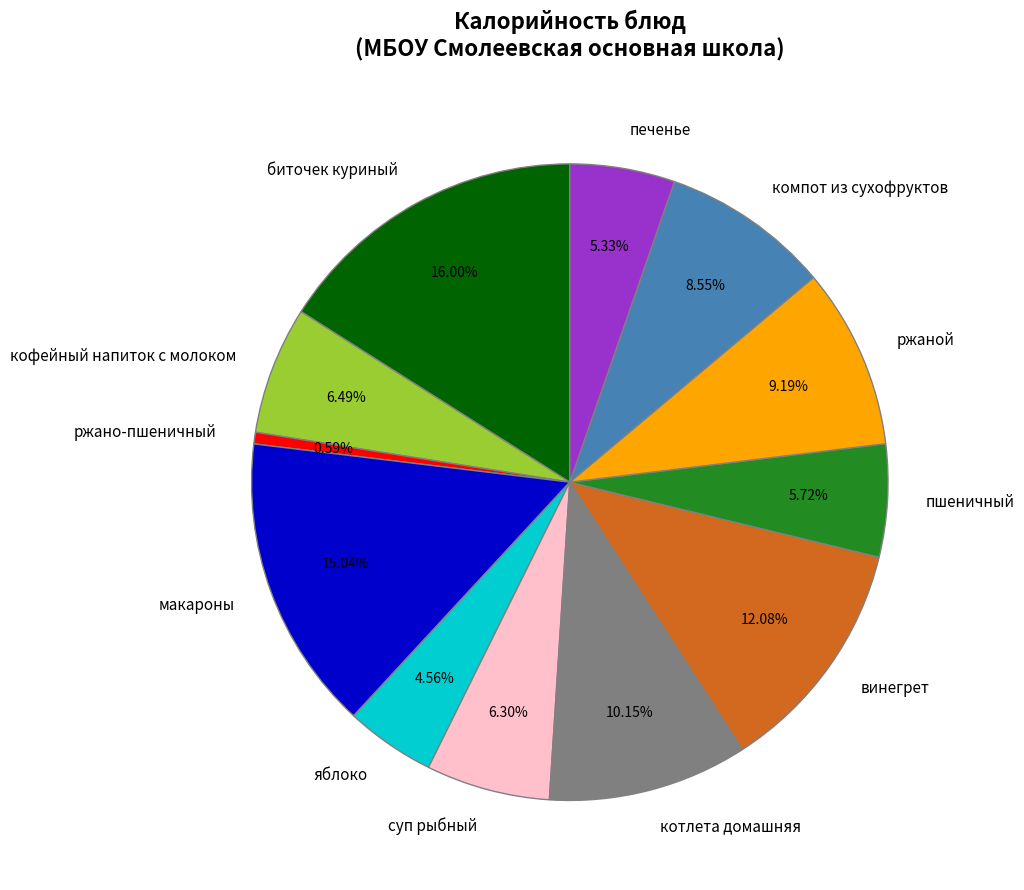

Count the number of slices in the pie.

12